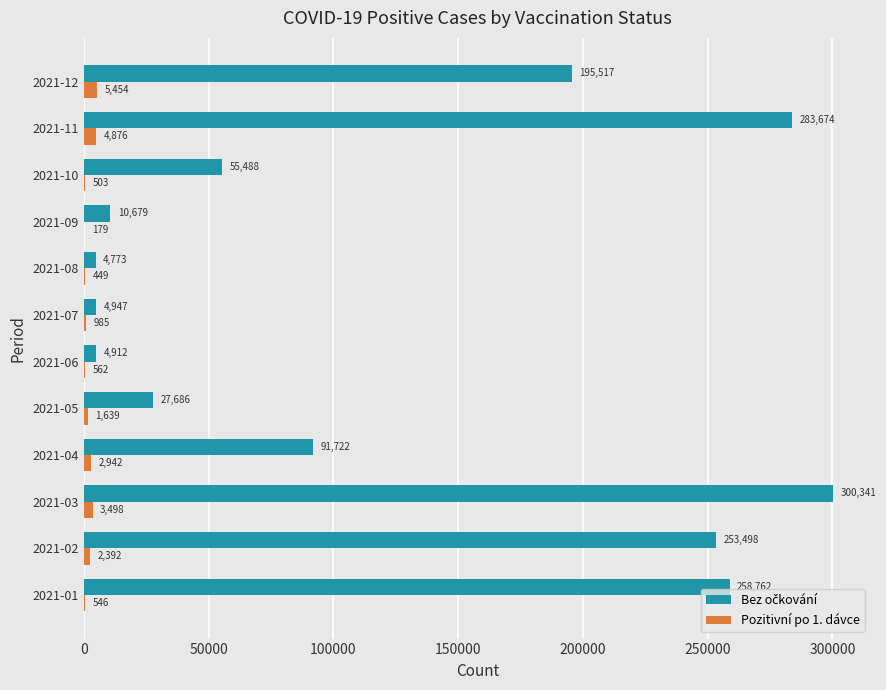

What is the total value across all series at 2021-05?

29325